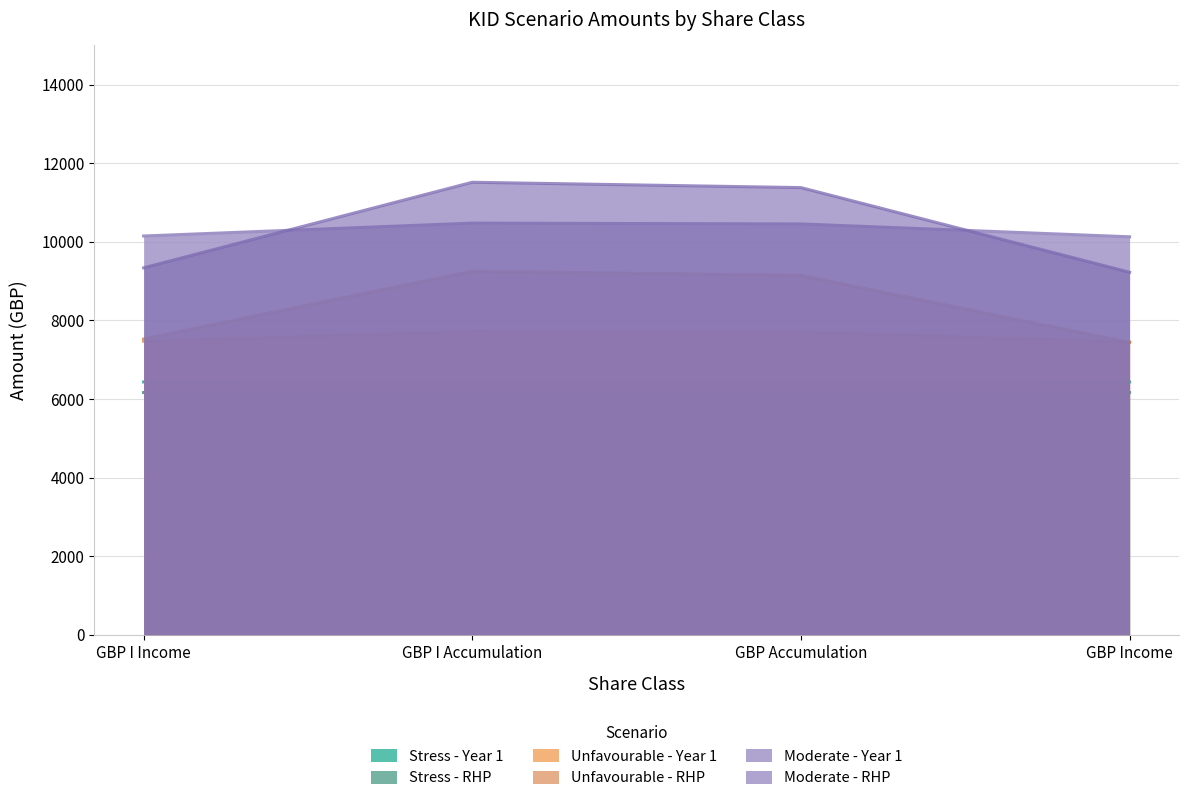

Which series has the largest range (max minus min)?

Moderate - RHP